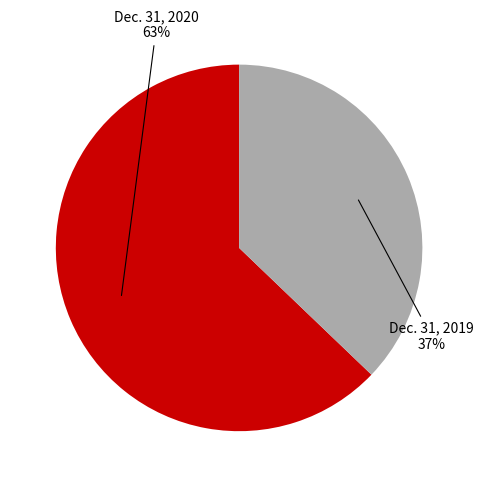

Is there any slice that represents more than half of the pie?

Yes